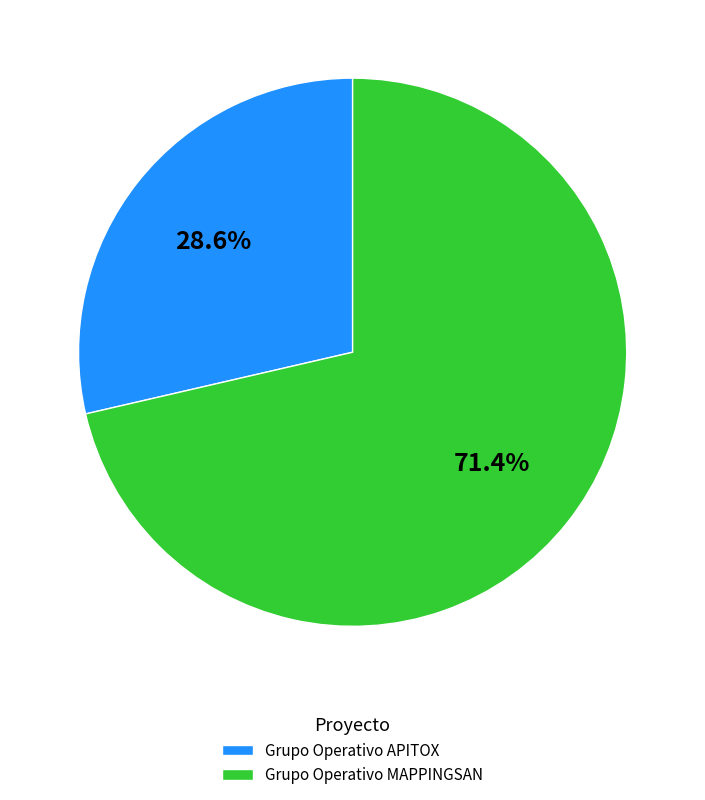

Between Grupo Operativo MAPPINGSAN and Grupo Operativo APITOX, which is larger?

Grupo Operativo MAPPINGSAN